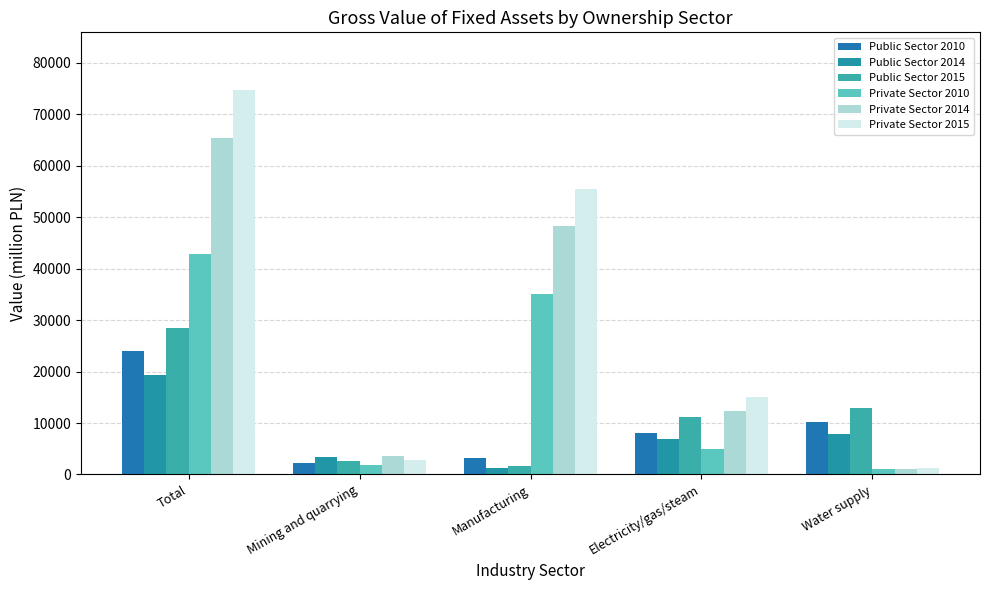

List the labels in order of Public Sector 2010 value, smallest first.

Mining and quarrying, Manufacturing, Electricity/gas/steam, Water supply, Total